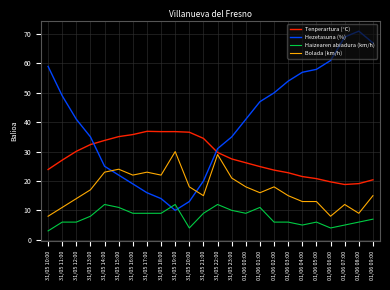

List the series in order of their overall mean, highest first.

Hezetasuna (%), Tenperartura (°C), Bolada (km/h), Haizearen abiadura (km/h)